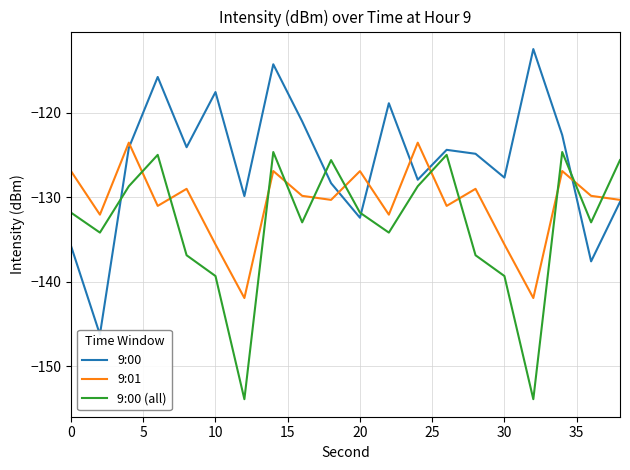

Which series has the largest total across all categories?

9:00